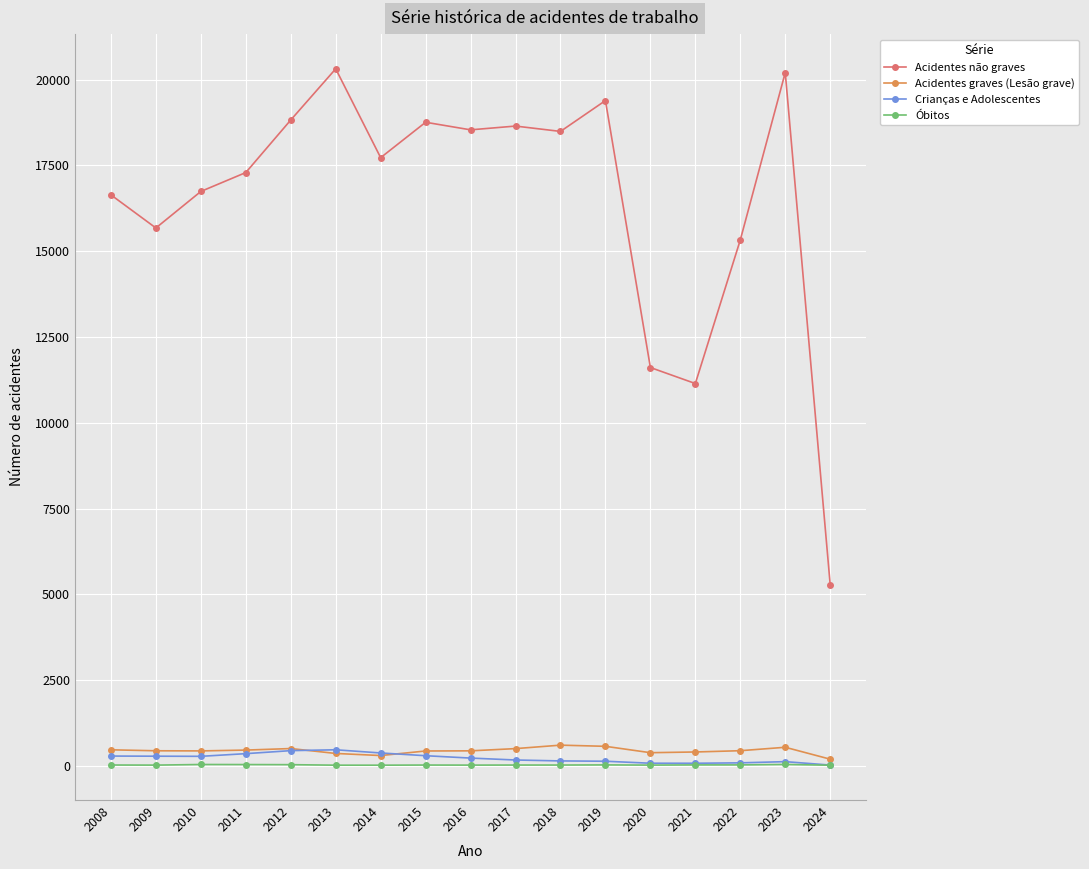

True or false: Acidentes não graves and Acidentes graves (Lesão grave) cross at least once.

False